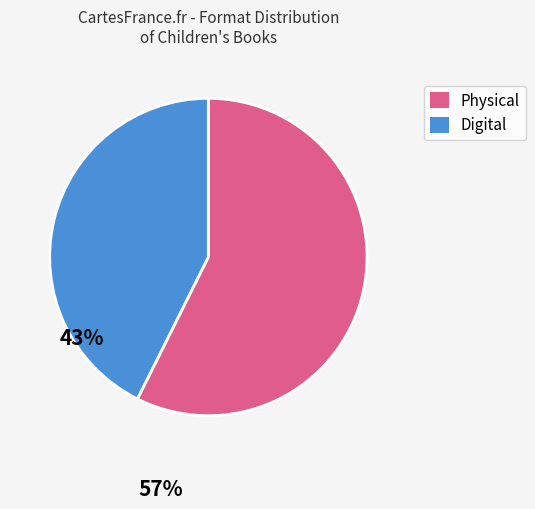

How many slices are in this pie chart?

2